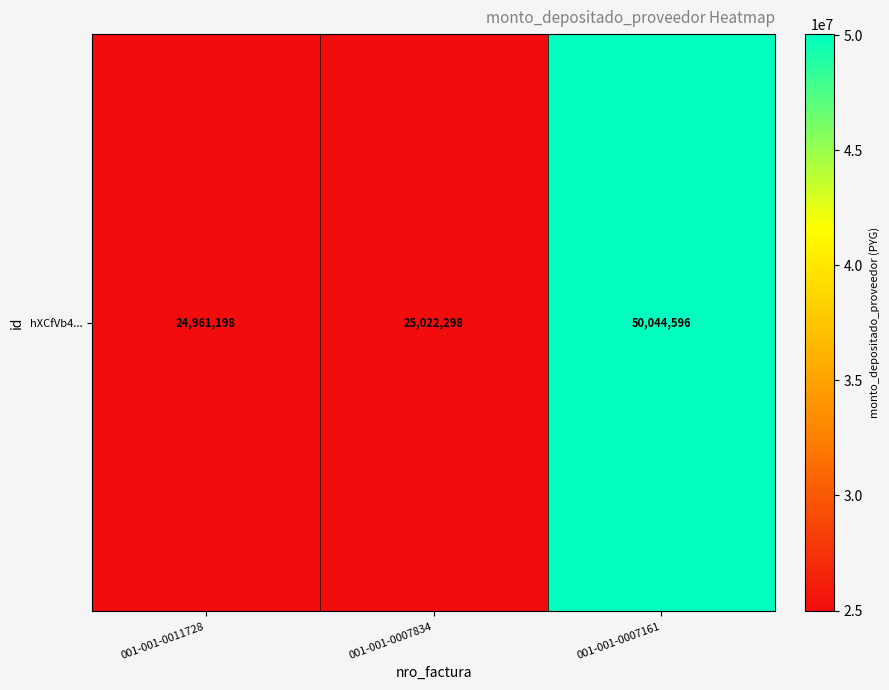

Is it true that the value at 001-001-0007161 is 29532613?

False